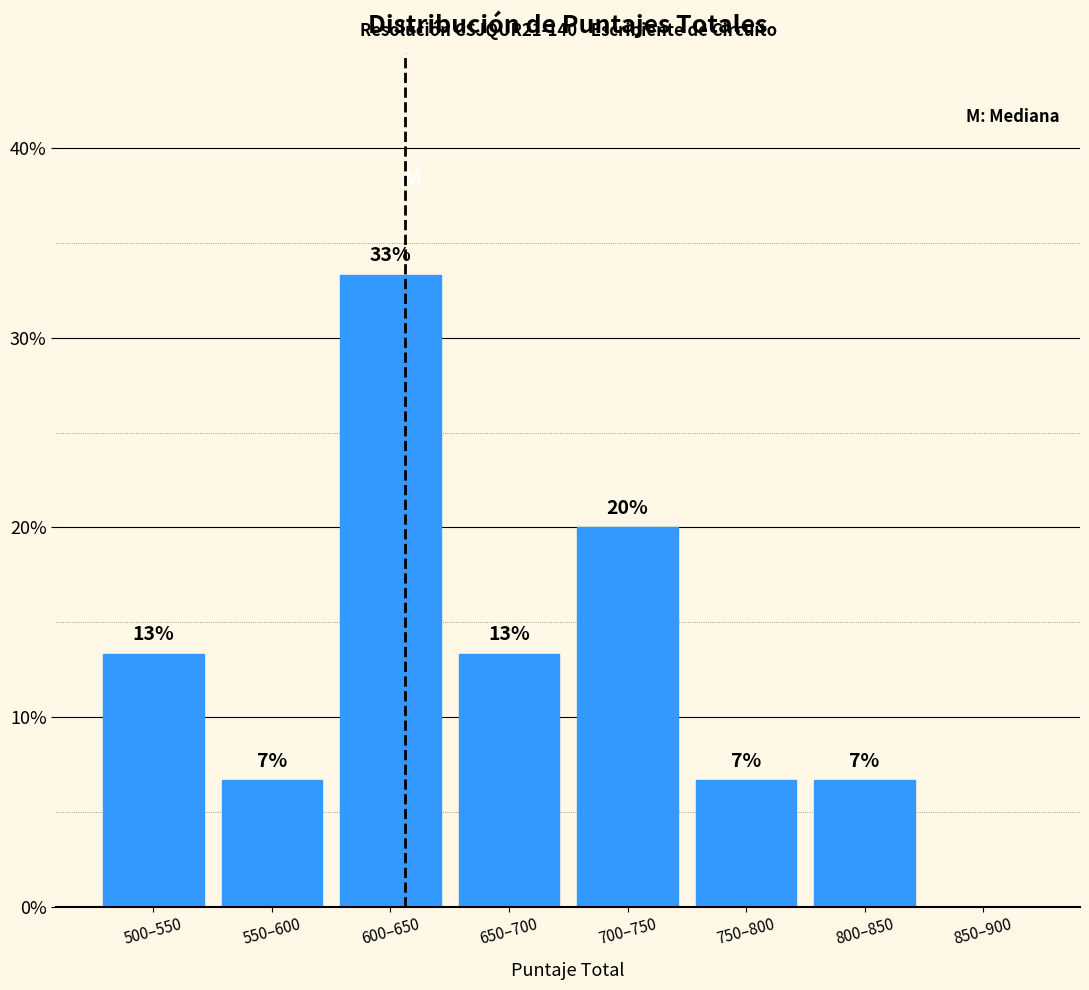

Are the bars horizontal?

No